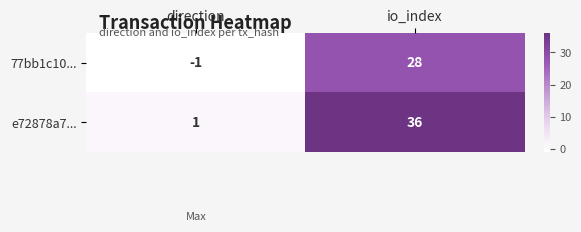

Reading left to right, transcribe all the data shown in this chart.

77bb1c10...: -1	28
e72878a7...: 1	36